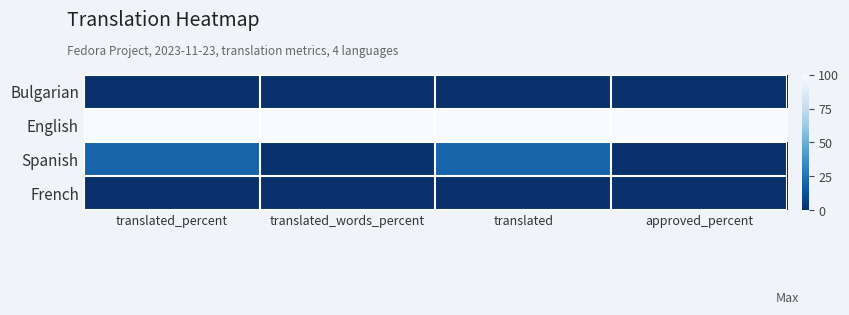

Reading left to right, what are all the values shown in this chart?

Bulgarian: translated_percent=0.0	translated_words_percent=0.0	translated=0.0	approved_percent=0.0
English: translated_percent=100.0	translated_words_percent=100.0	translated=100.0	approved_percent=100.0
Spanish: translated_percent=20.0	translated_words_percent=0.9	translated=20.0	approved_percent=0.0
French: translated_percent=0.0	translated_words_percent=0.0	translated=0.0	approved_percent=0.0